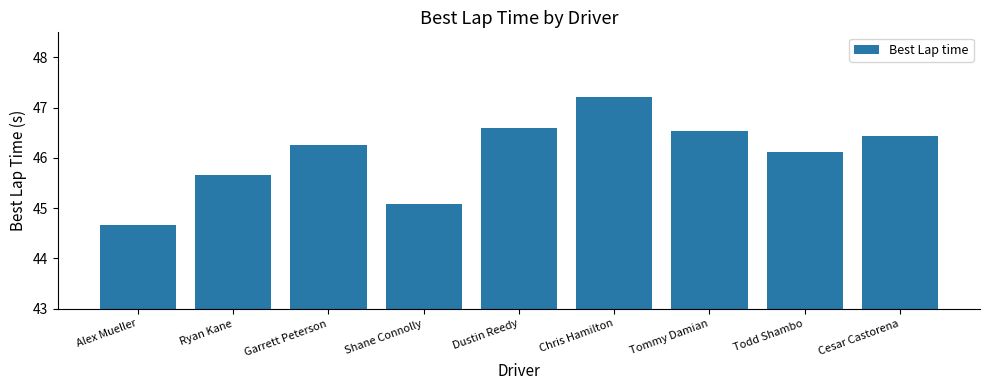

Approximately how many times larger is the value at Dustin Reedy compared to Alex Mueller?

1.0